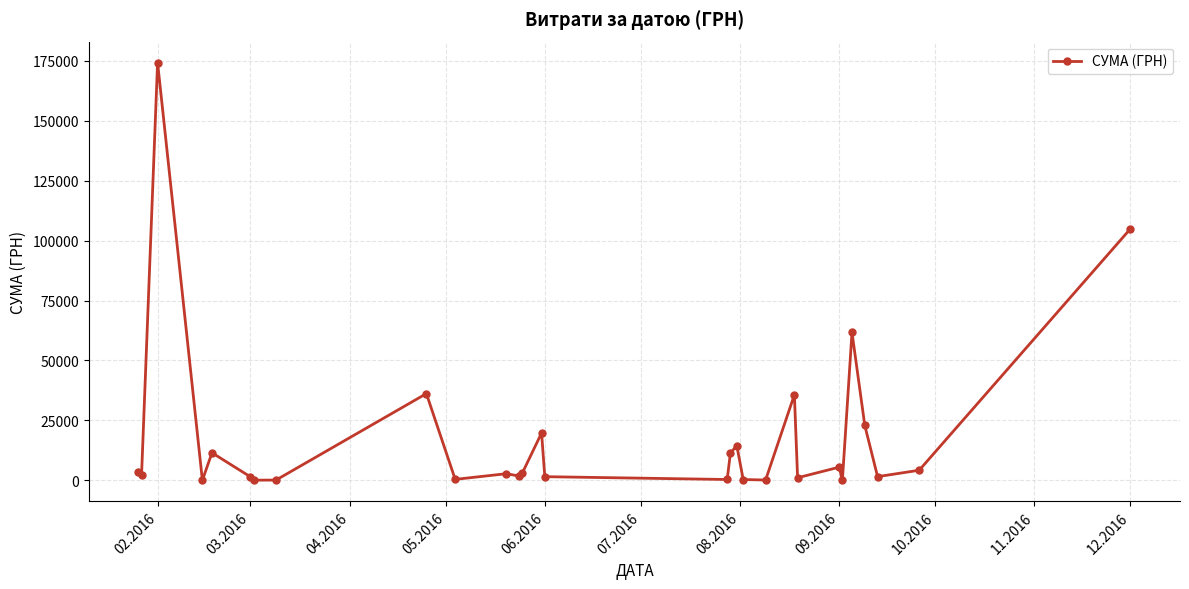

True or false: the data has more than 2 interior local peaks.

True